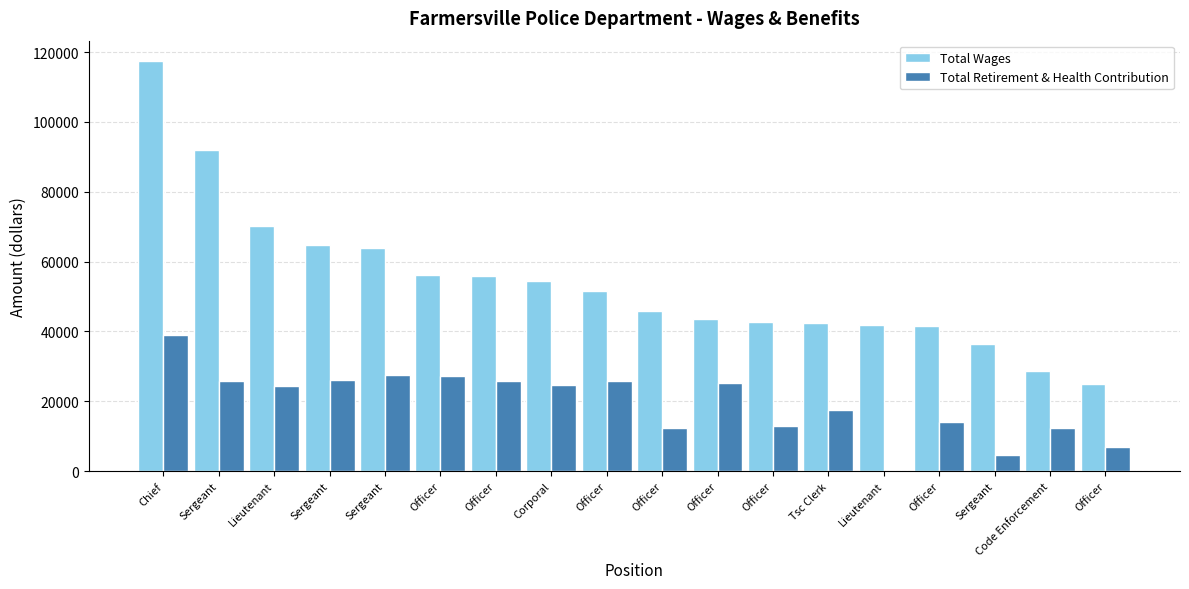

How many groups of bars are there?

18